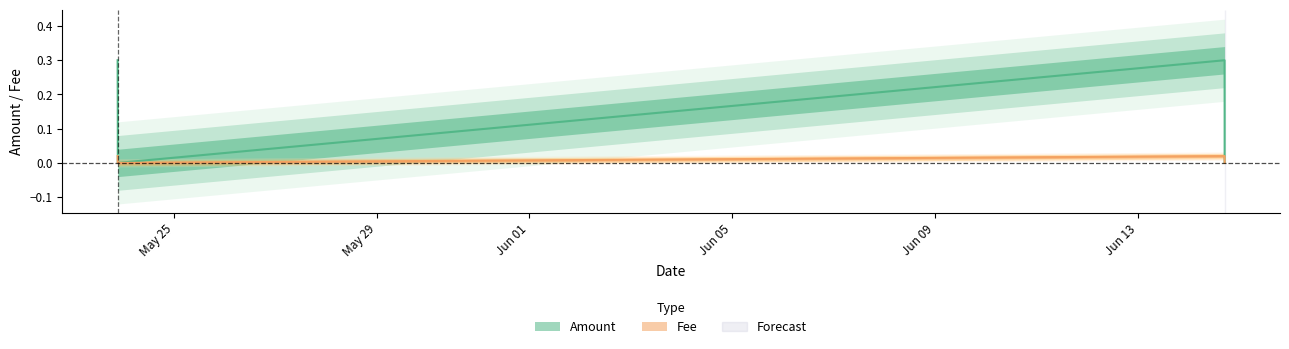

Reading left to right, list all the values displayed in this chart.

Amount: 2022-05-23 21:18:25=0.3	2022-05-23 21:22:48=0.1	2022-05-23 21:22:48=0.0	2022-06-14 16:49:31=0.3	2022-06-14 16:51:33=0.1	2022-06-14 16:51:33=0.0
Fee: 2022-05-23 21:18:25=0.0	2022-05-23 21:22:48=0.0	2022-05-23 21:22:48=0.0	2022-06-14 16:49:31=0.0	2022-06-14 16:51:33=0.0	2022-06-14 16:51:33=0.0